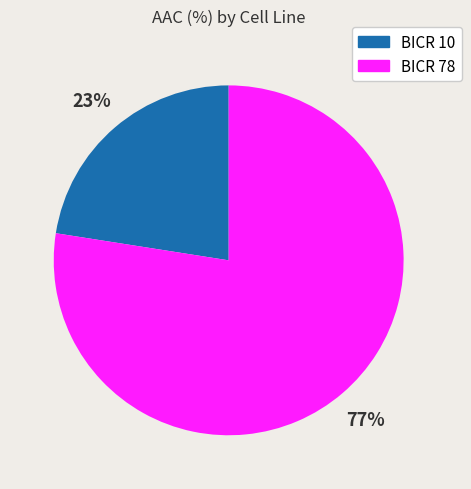

To the nearest percent, what is the combined percentage of BICR 10 and BICR 78?

100%